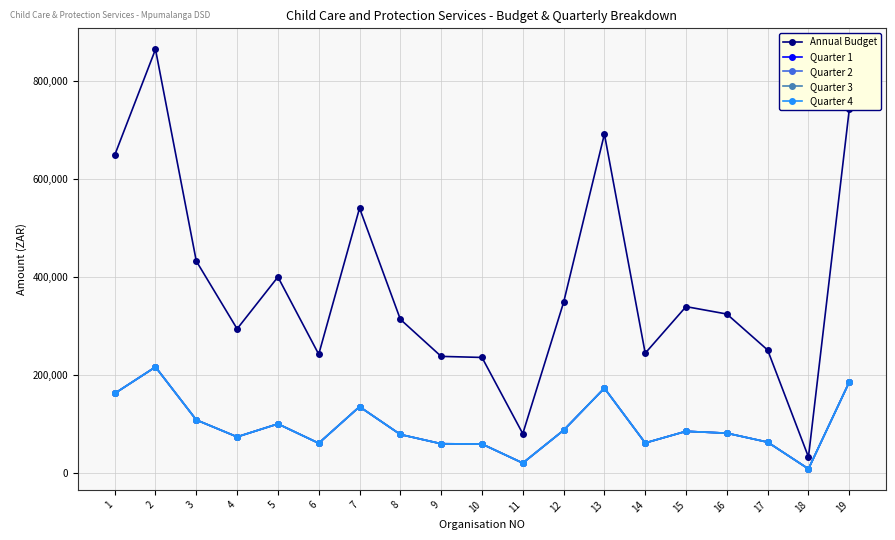

True or false: Quarter 1 and Quarter 3 intersect in this chart.

False